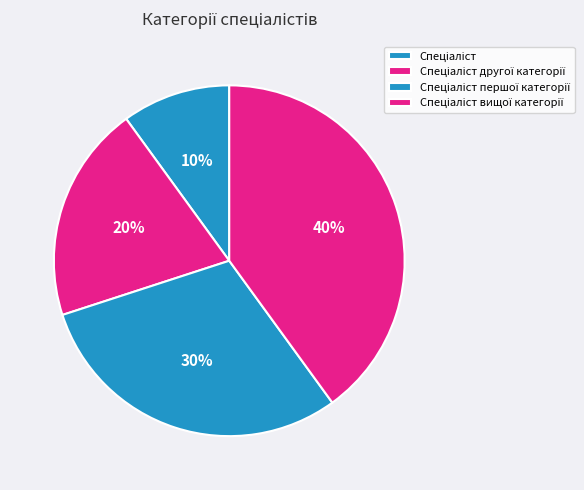

The Спеціаліст slice represents 25% of the pie. True or false?

False